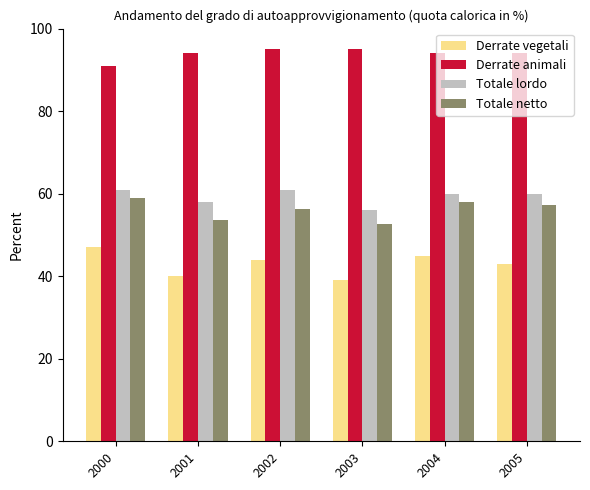

Reading left to right, extract all data points from this chart.

Derrate vegetali: 47.0	40.0	44.0	39.0	45.0	43.0
Derrate animali: 91.0	94.0	95.0	95.0	94.0	94.0
Totale lordo: 61.0	58.0	61.0	56.0	60.0	60.0
Totale netto: 58.9	53.7	56.4	52.7	58.0	57.2